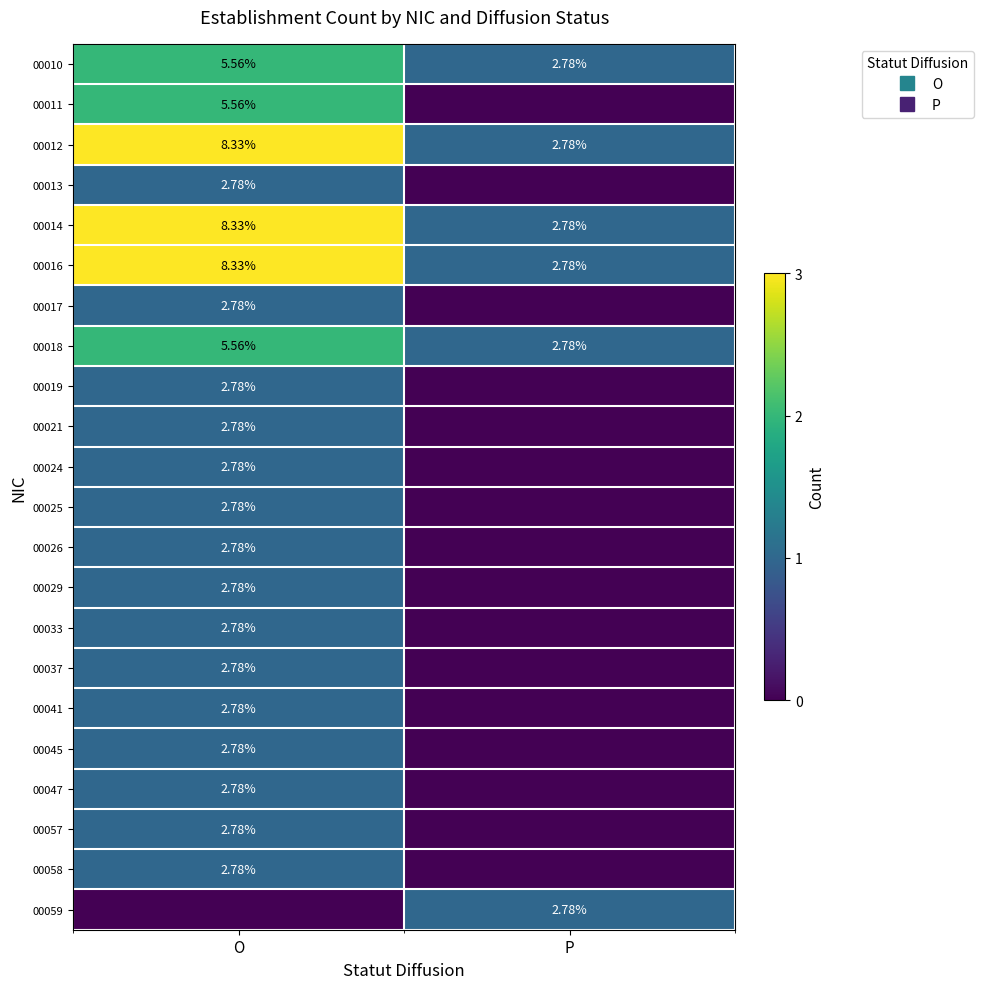

At which label is 00013 closest to 0?

P